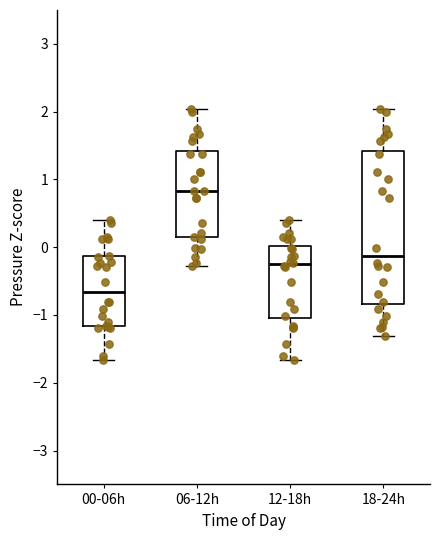

Which box's median line is the highest?

06-12h